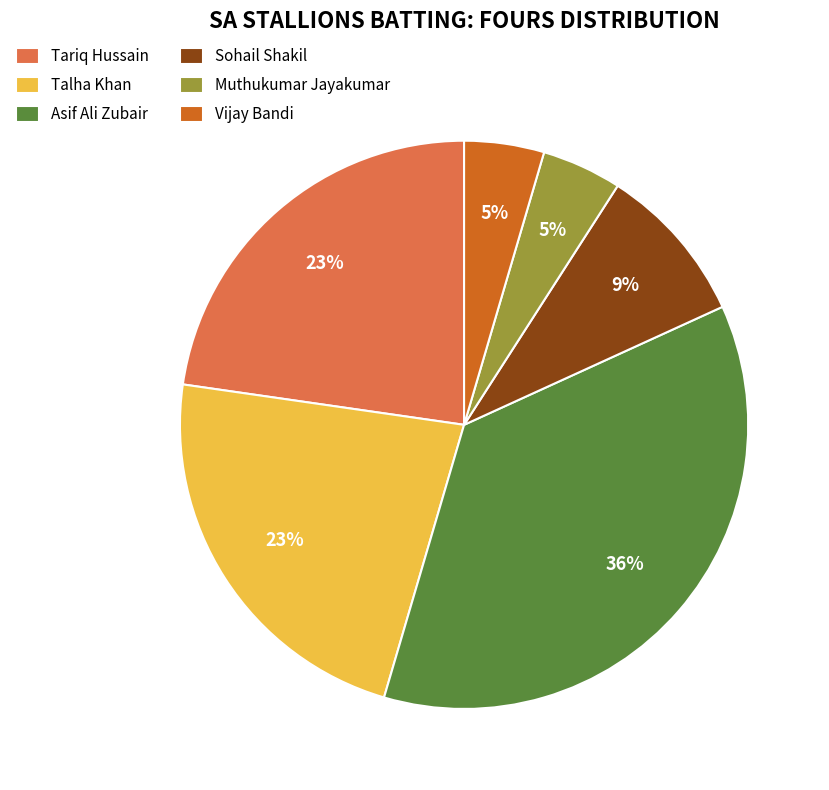

Approximately how many times larger is the value at Talha Khan compared to Asif Ali Zubair?

0.6